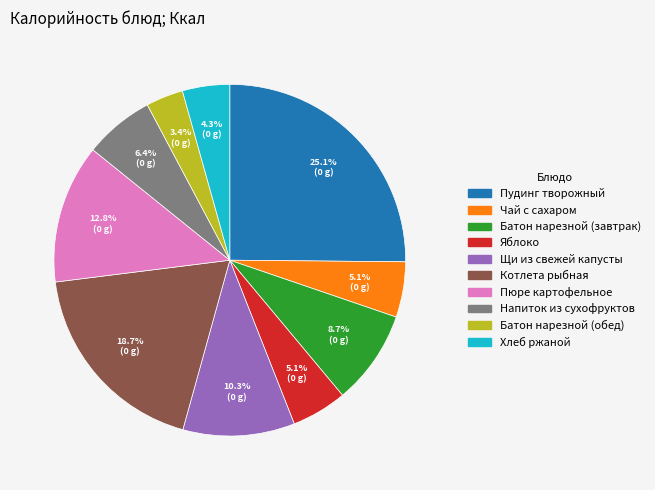

What is the ratio of the value at Яблоко to the value at Пудинг творожный?

0.2